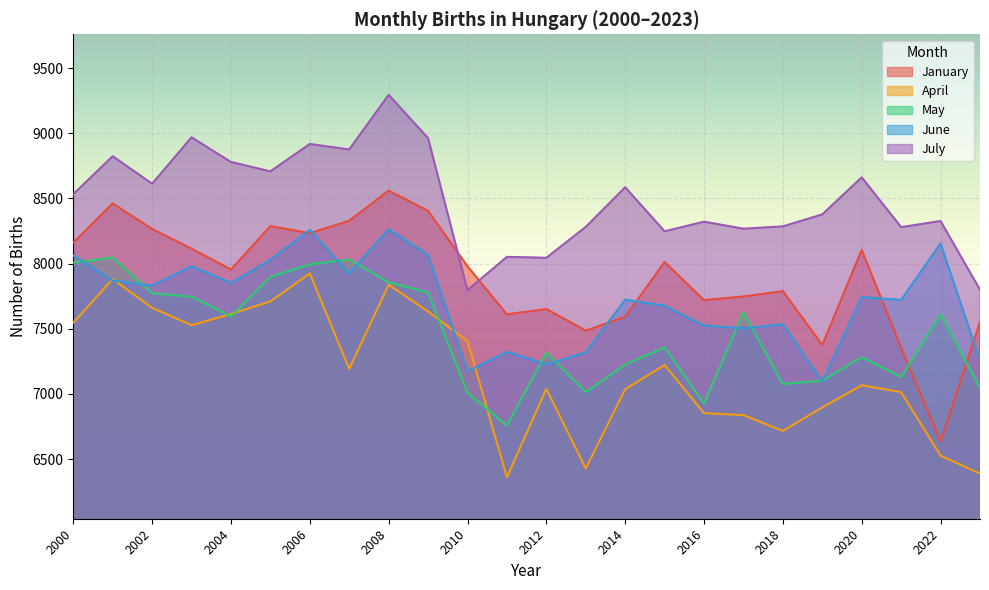

True or false: June has a value of 12756 at 2000.

False